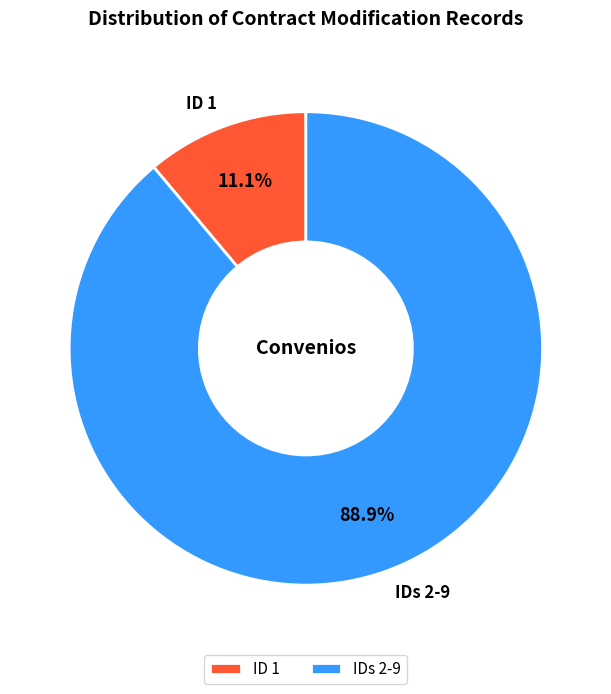

Which slice is the smallest?

ID 1